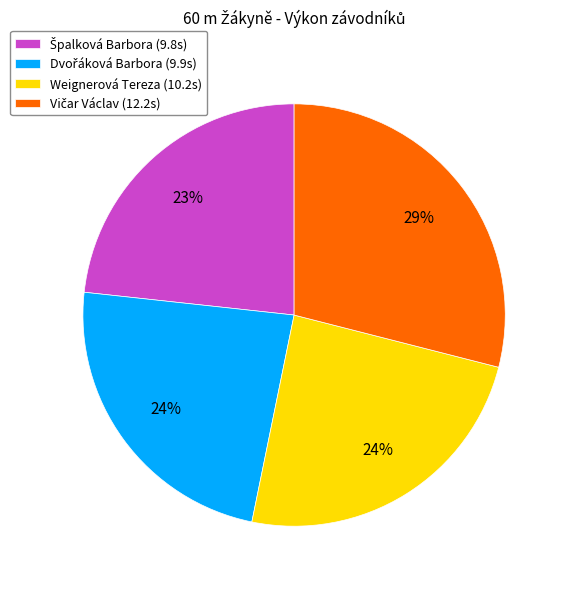

To the nearest percent, what is the difference between the largest and smallest slice percentages?

6%